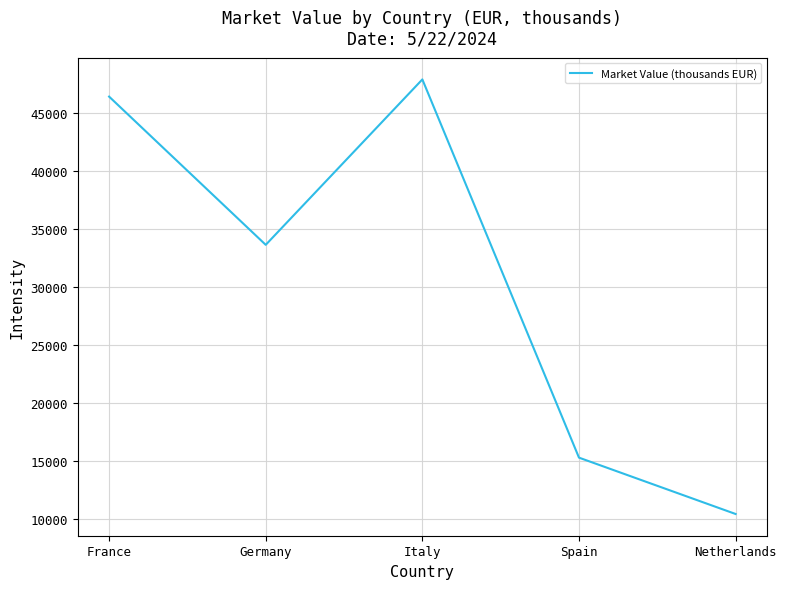

How many values are below 33651?

2